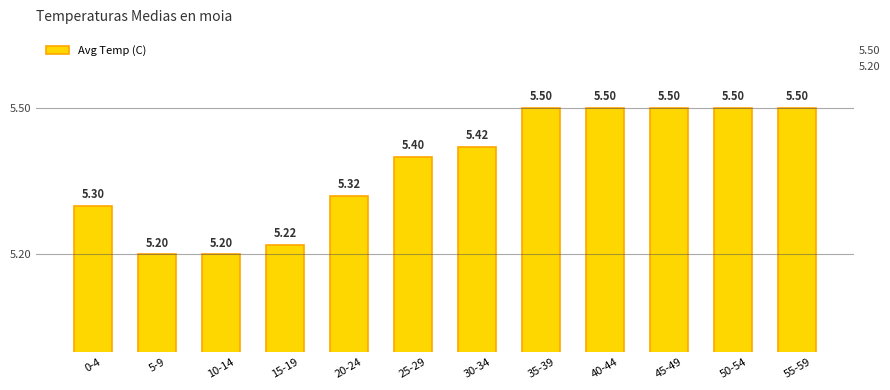

Reading left to right, list all the values displayed in this chart.

0-4=5.3	5-9=5.2	10-14=5.2	15-19=5.2	20-24=5.3	25-29=5.4	30-34=5.4	35-39=5.5	40-44=5.5	45-49=5.5	50-54=5.5	55-59=5.5